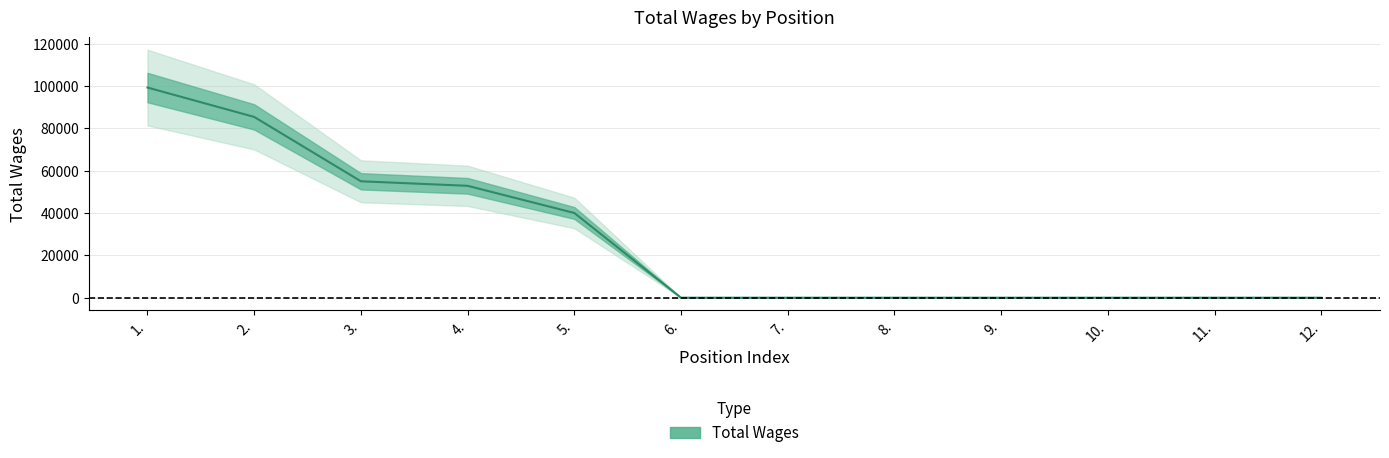

Is it true that the value at 4. is 68894?

False